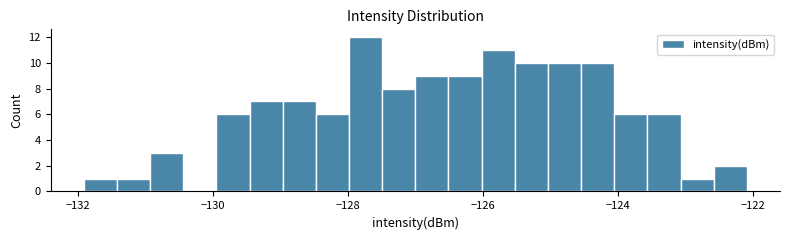

Read against the x-axis, roughly where is the centre of the tallest bar?

-127.8